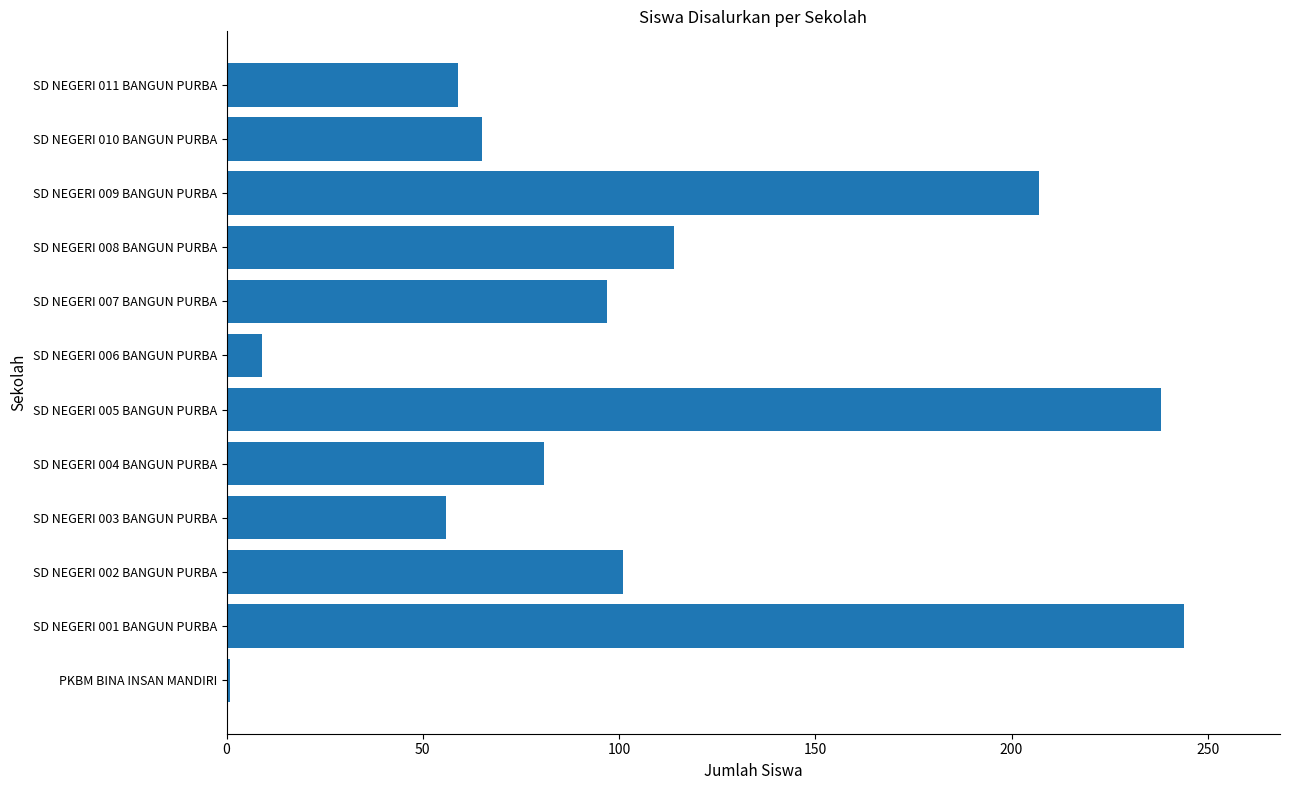

Where is the data nearest to the value 122?

SD NEGERI 008 BANGUN PURBA